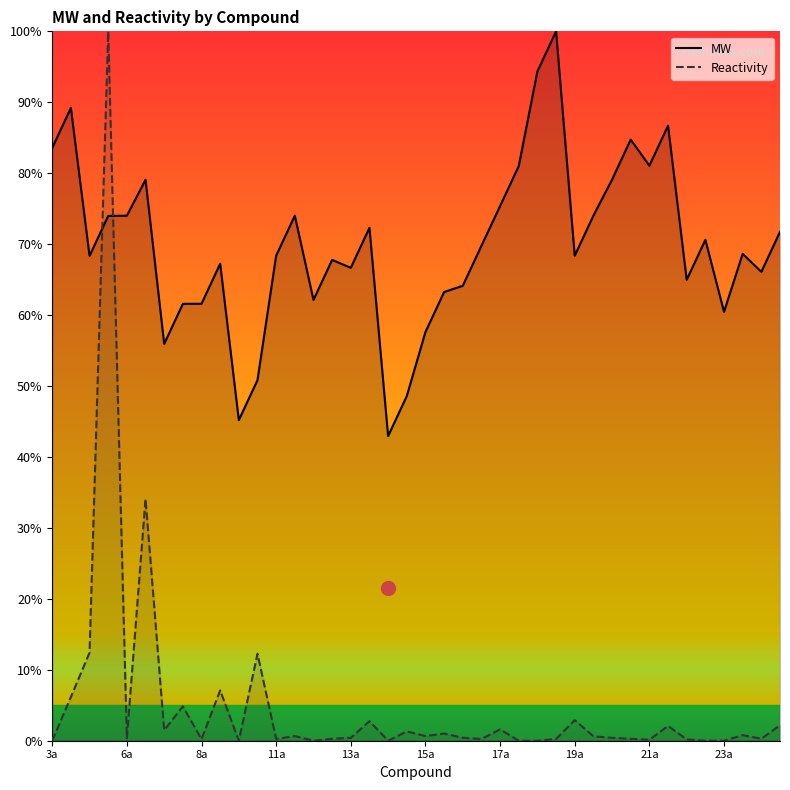

List the series in order of their overall mean, highest first.

MW, Reactivity